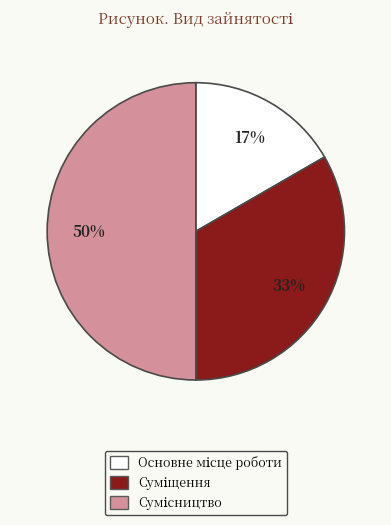

To the nearest percent, what is the difference between the largest and smallest slice percentages?

33%